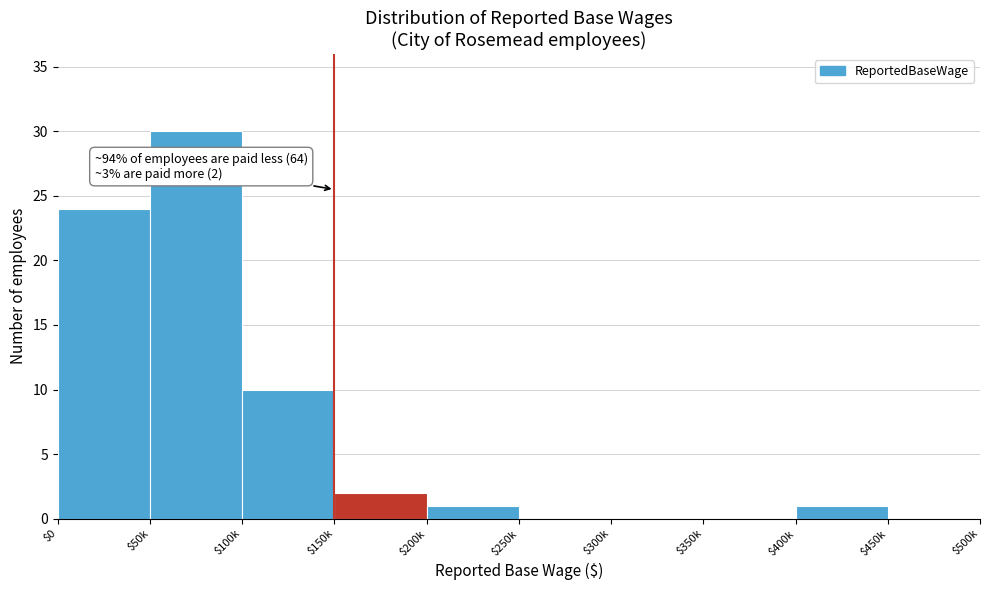

What is the sum of all values?

68